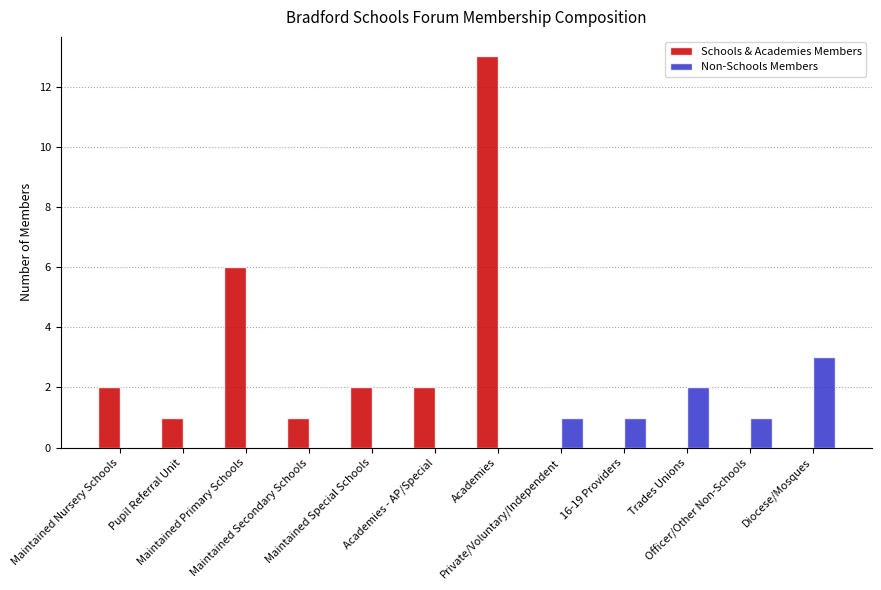

At which category does the chart reach its peak across all series?

Academies